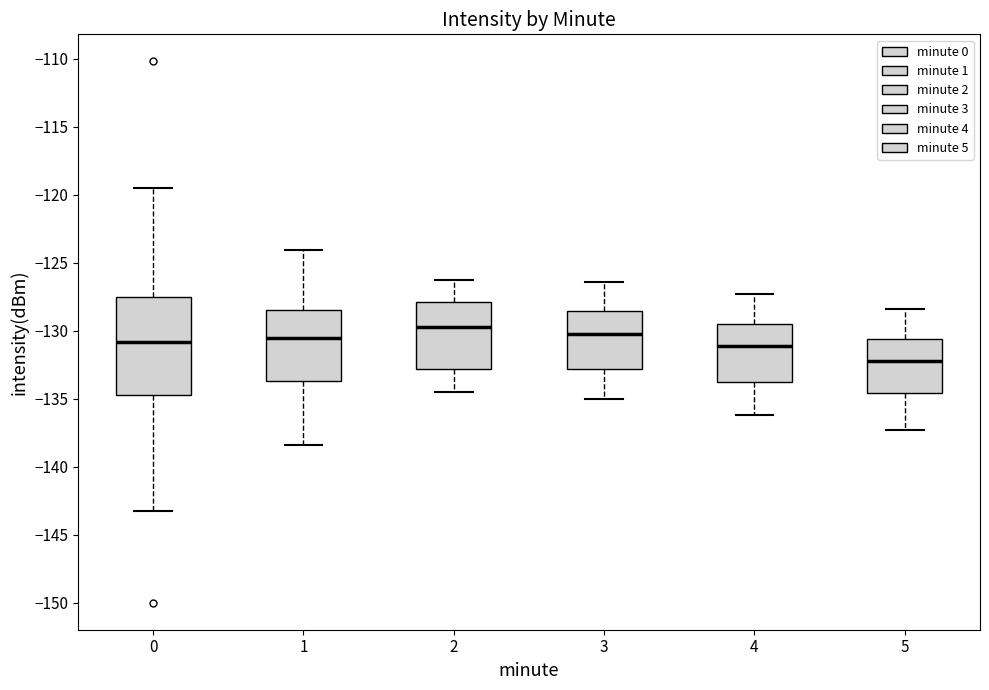

Which box is the tallest, from its lower edge to its upper edge?

0